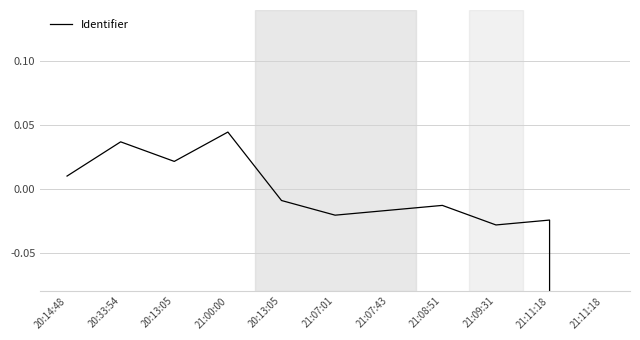

Does the chart have visible grid lines?

Yes